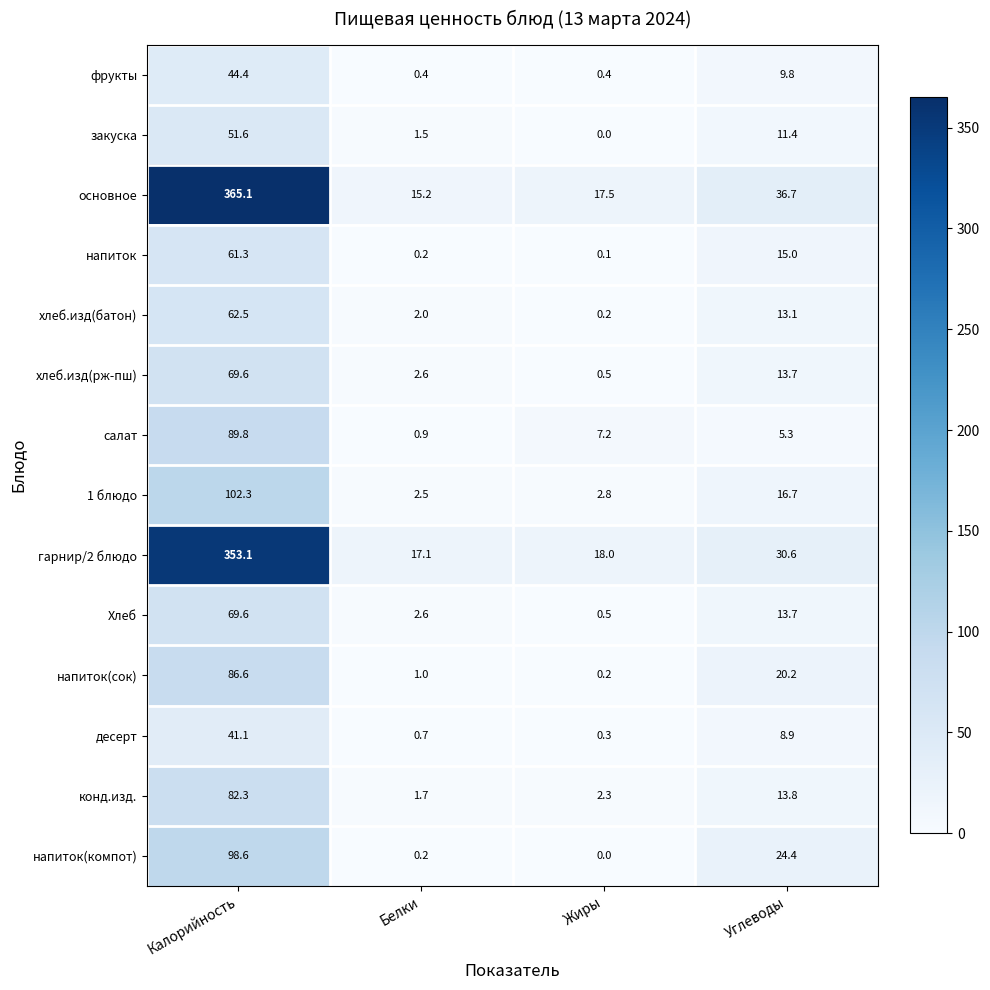

At how many categories does at least one series exceed 191?

1